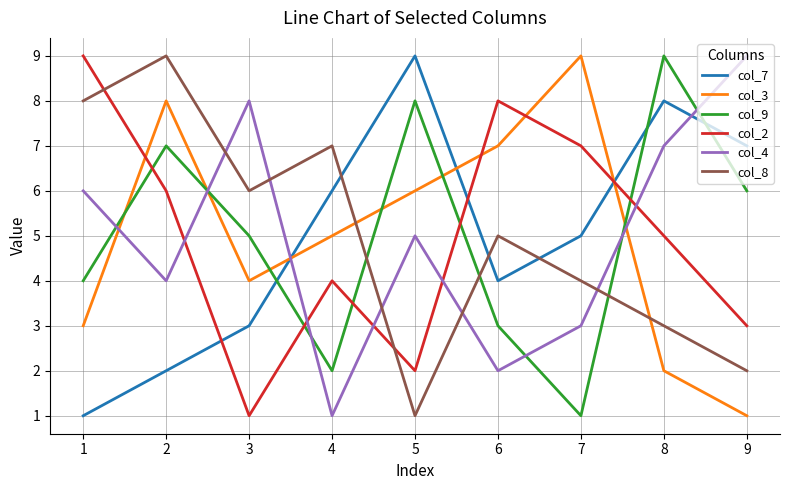

What is the sum of all col_2 values?

45